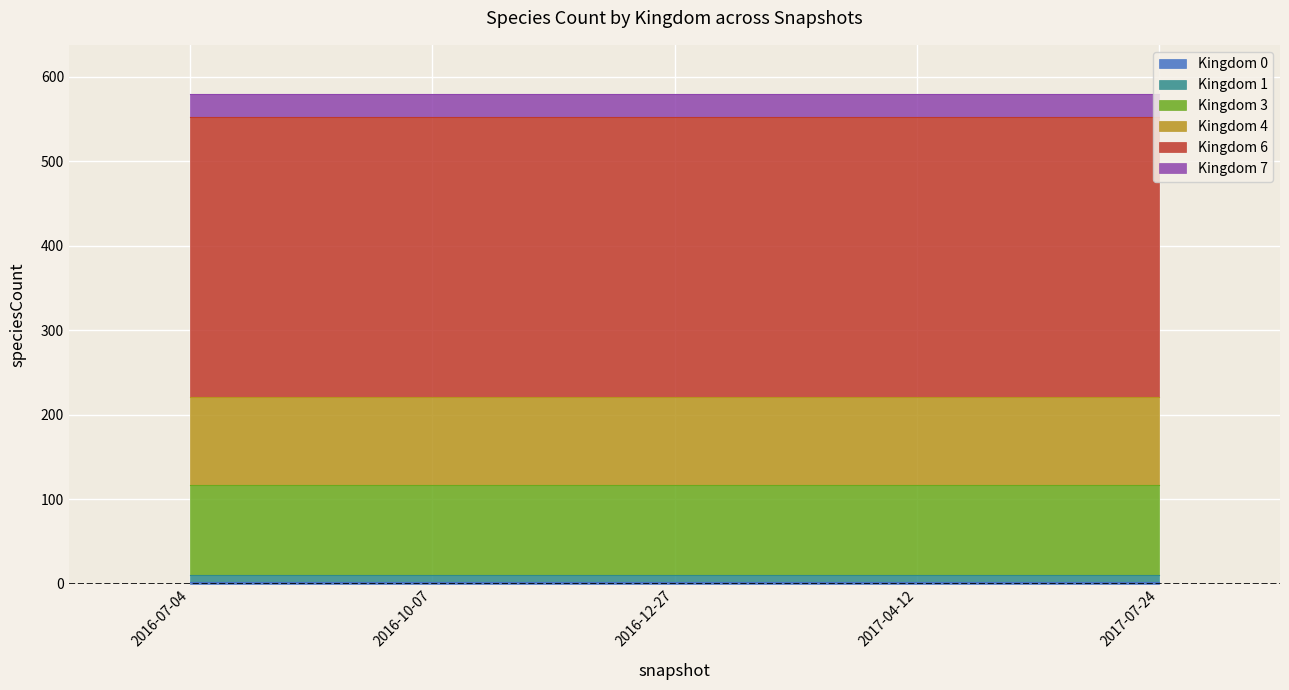

What is the label of the 2nd point from the left?

2016-10-07